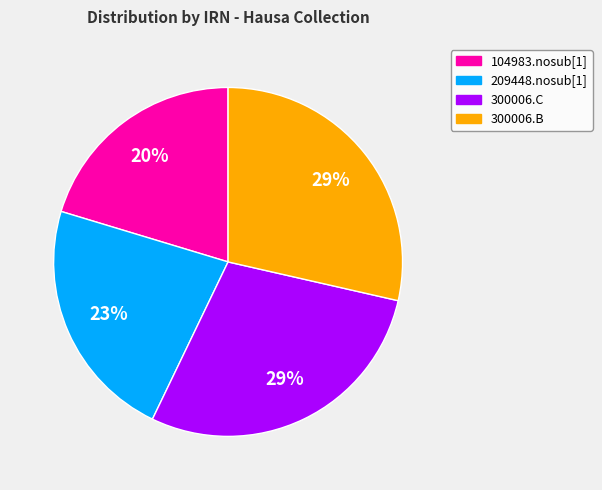

Combined, do 300006.C and 300006.B account for over 50%?

Yes